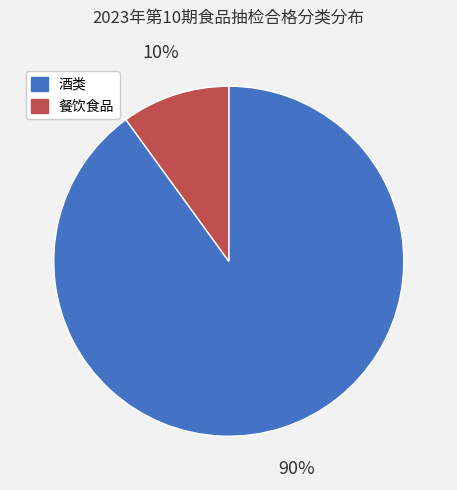

Count the number of slices in the pie.

2